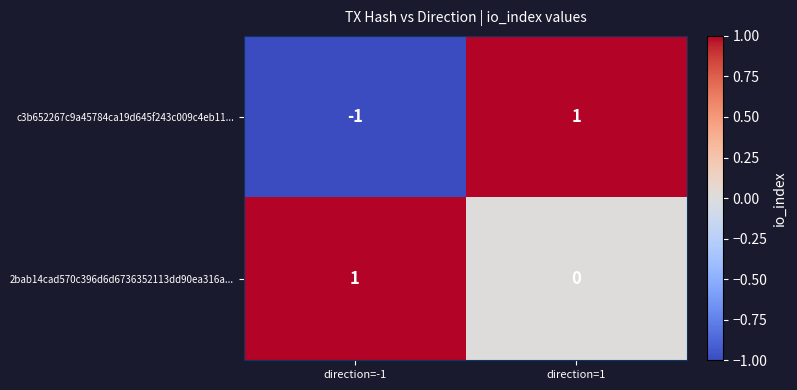

Is it true that 2bab14cad570c396d6d6736352113dd90ea316a... equals 1 at direction=-1?

True